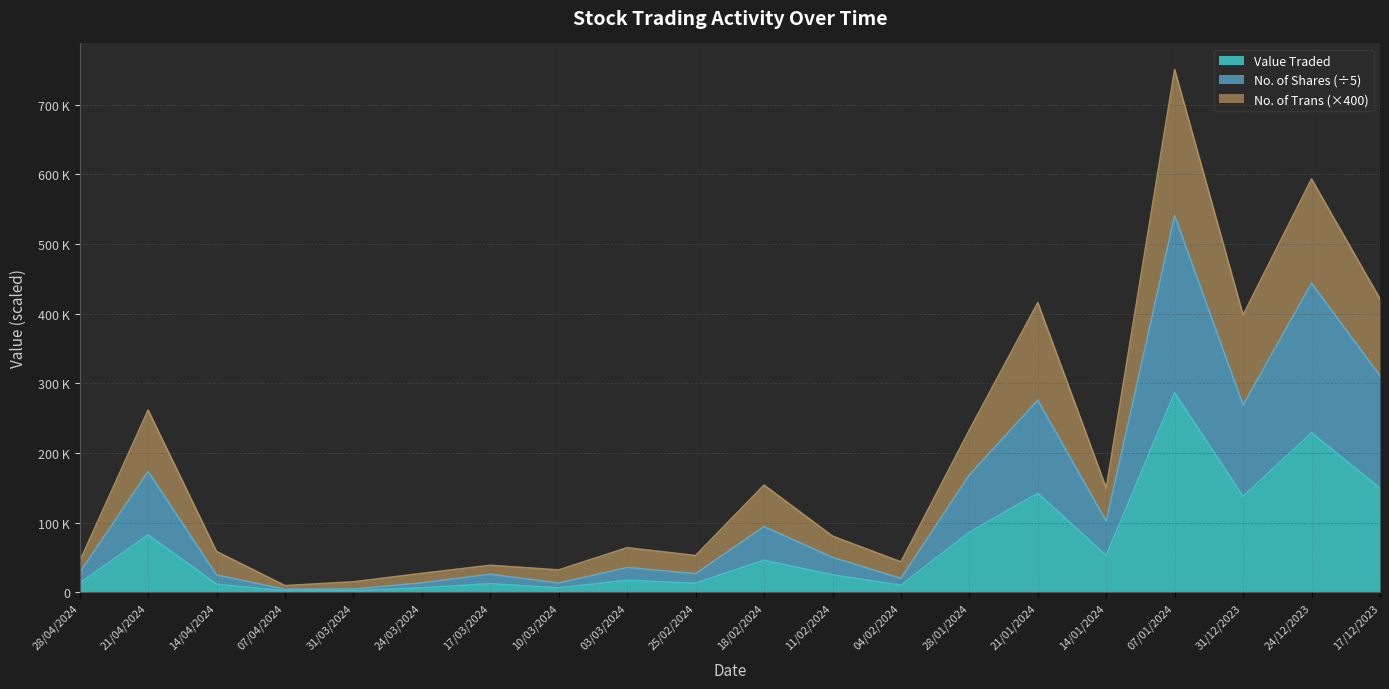

Which has a higher value, 21/01/2024 or 25/02/2024?

21/01/2024